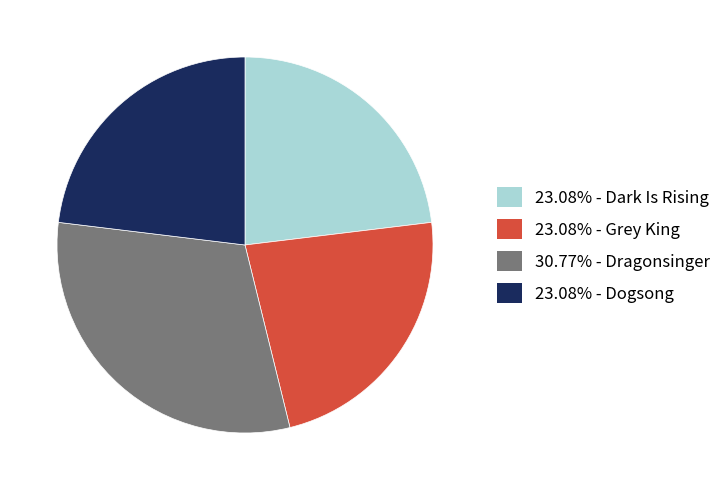

Does any single category account for the majority?

No